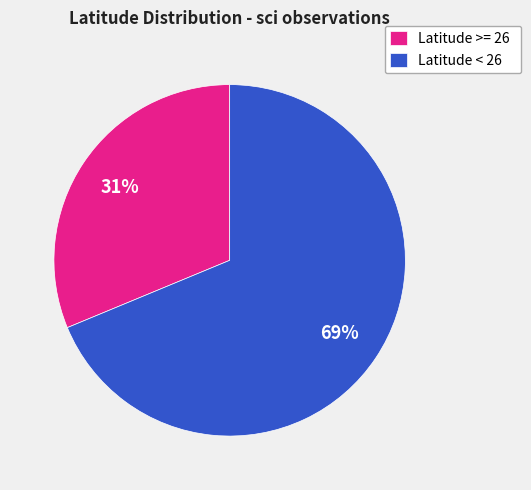

Which category accounts for the majority?

Latitude < 26